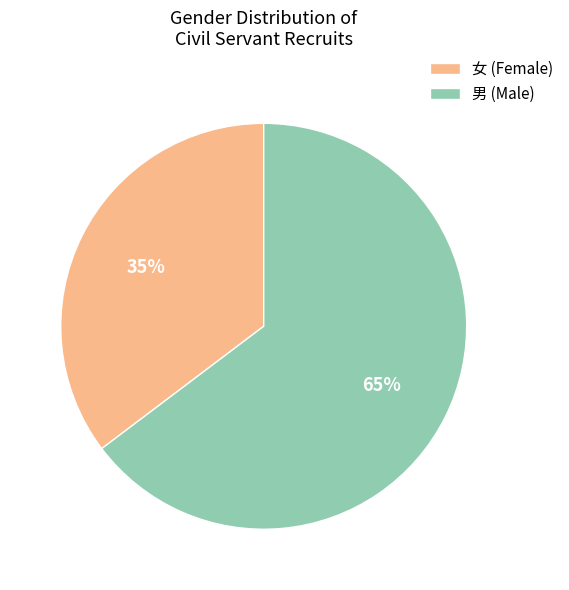

Is there any slice that represents more than half of the pie?

Yes